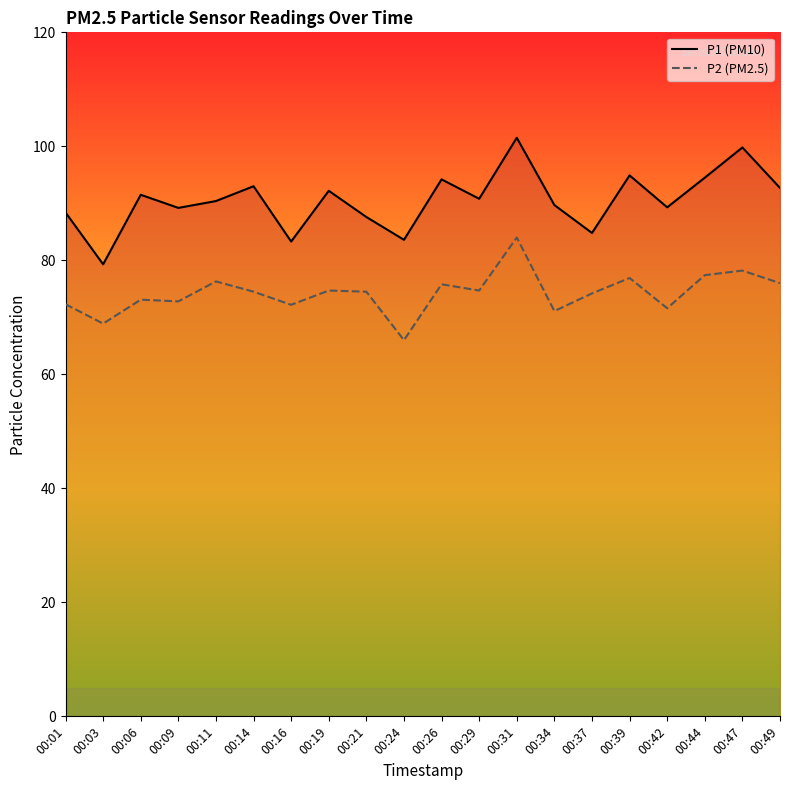

Which series changed the most between 00:11 and 00:49?

P1